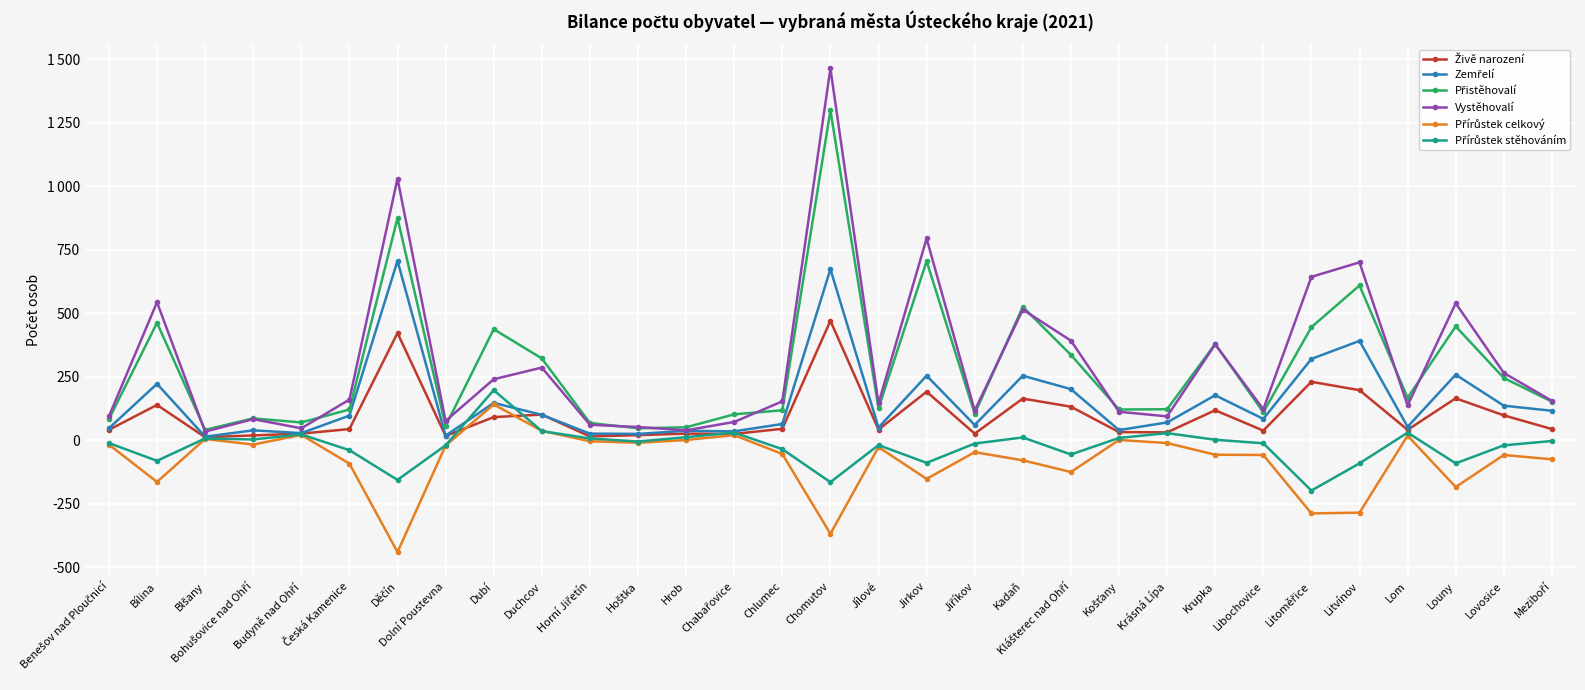

Is this an area chart (filled region under the line)?

No